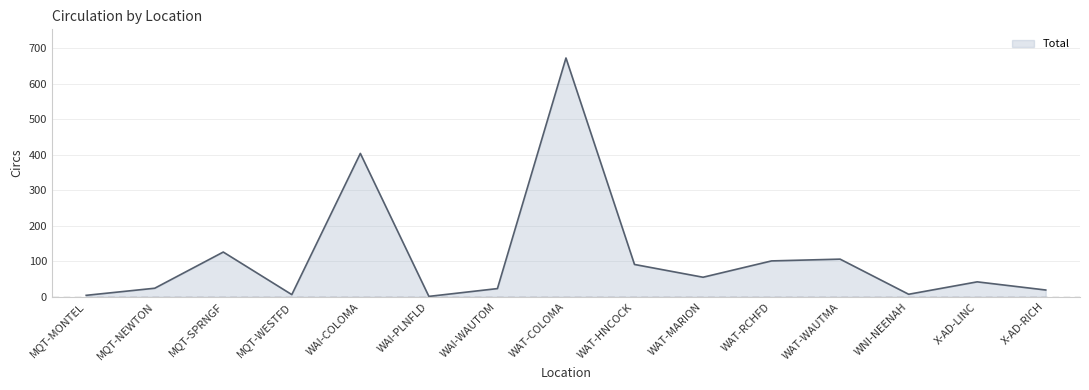

The value at WAI-COLOMA is 404. True or false?

True